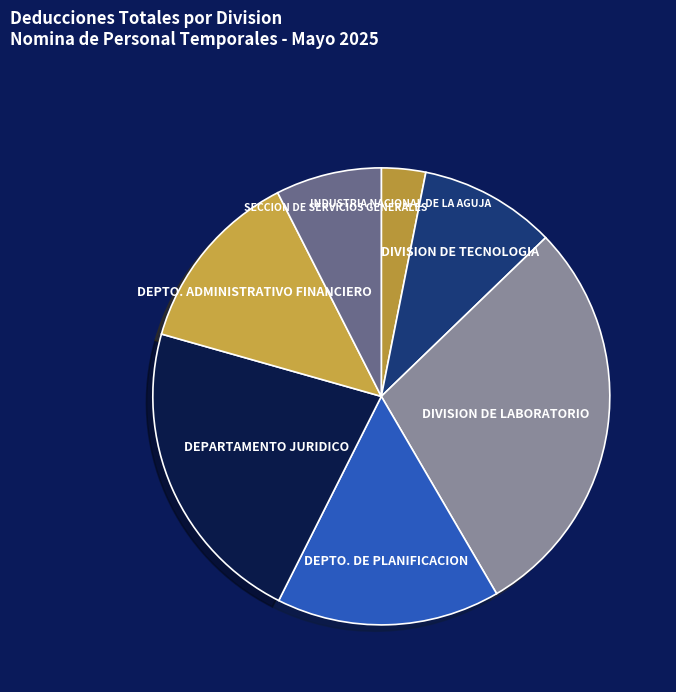

Which slice is the smallest?

INDUSTRIA NACIONAL DE LA AGUJA